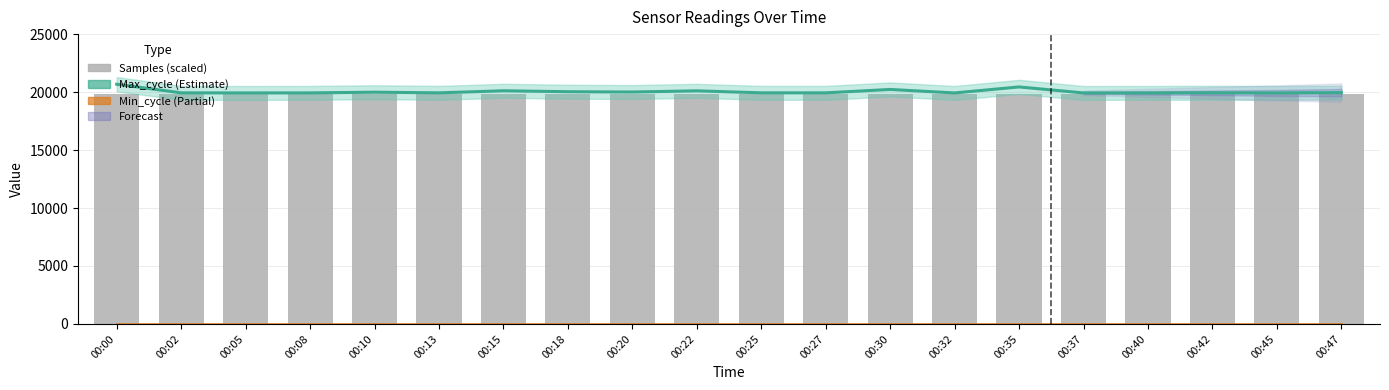

At which category is the sum across all series the highest?

00:00